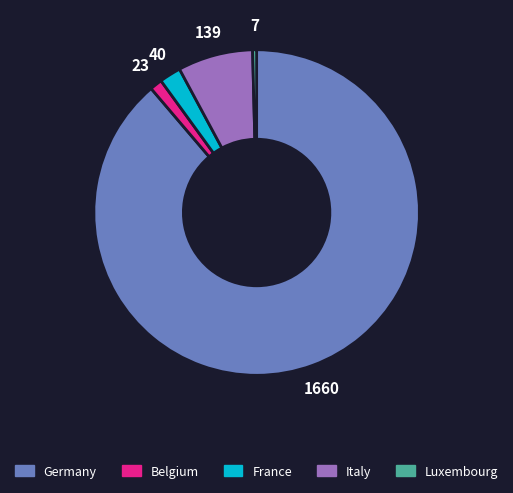

Which has a higher value, Luxembourg or France?

France